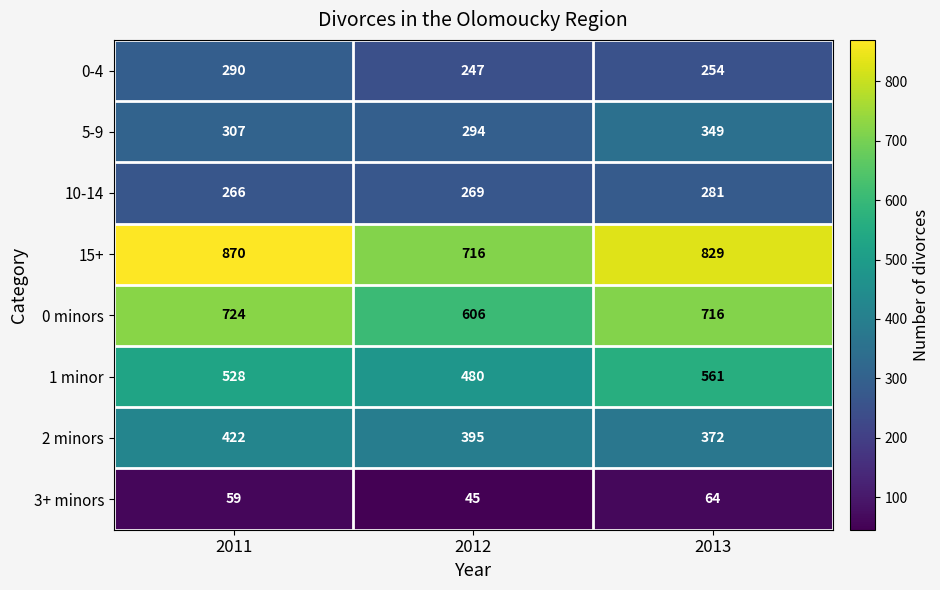

Rank the series by their maximum value, from highest to lowest.

15+, 0 minors, 1 minor, 2 minors, 5-9, 0-4, 10-14, 3+ minors